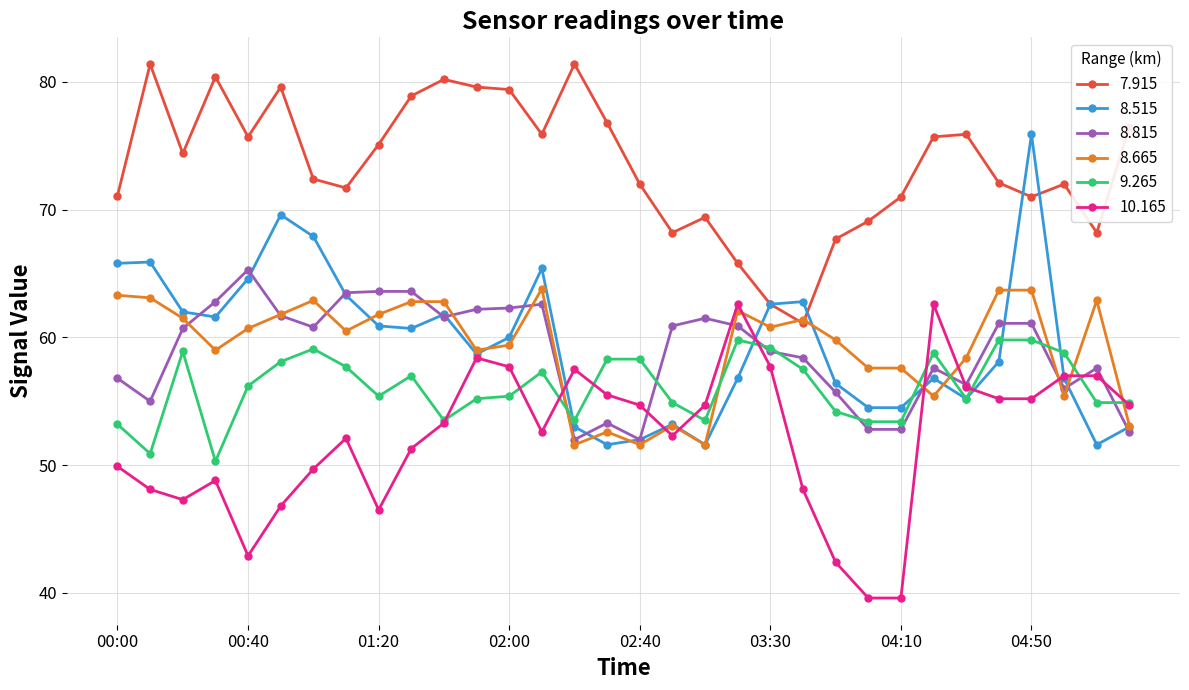

What is the greatest value displayed?

81.4